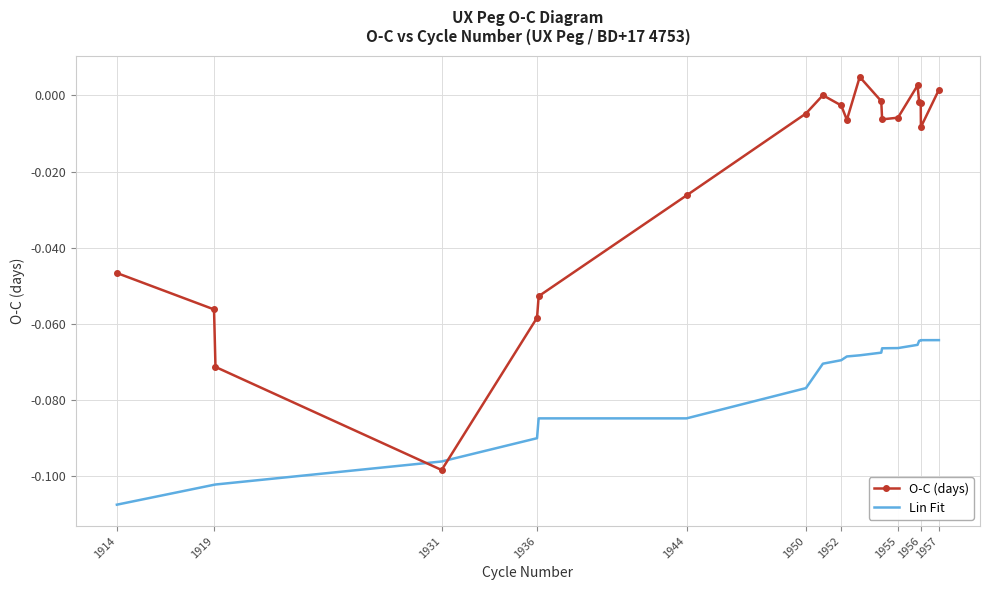

Which series has the largest total across all categories?

O-C (days)